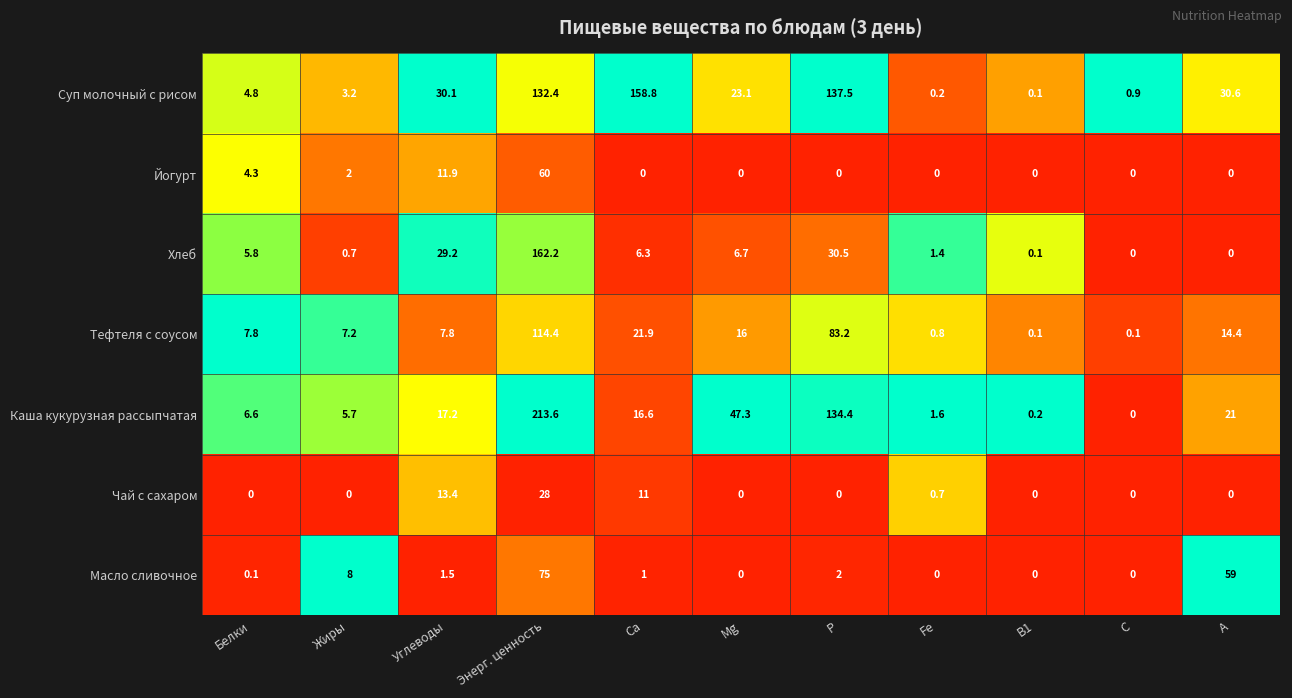

List the series in order of their peak value, lowest first.

Чай с сахаром, Йогурт, Масло сливочное, Тефтеля с соусом, Суп молочный с рисом, Хлеб, Каша кукурузная рассыпчатая